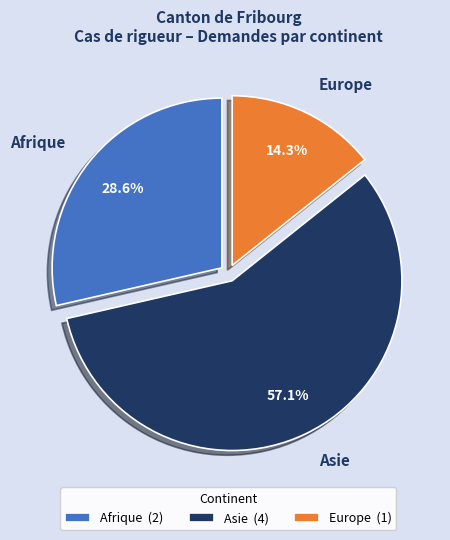

Do Afrique and Europe together represent more than half of the pie?

No